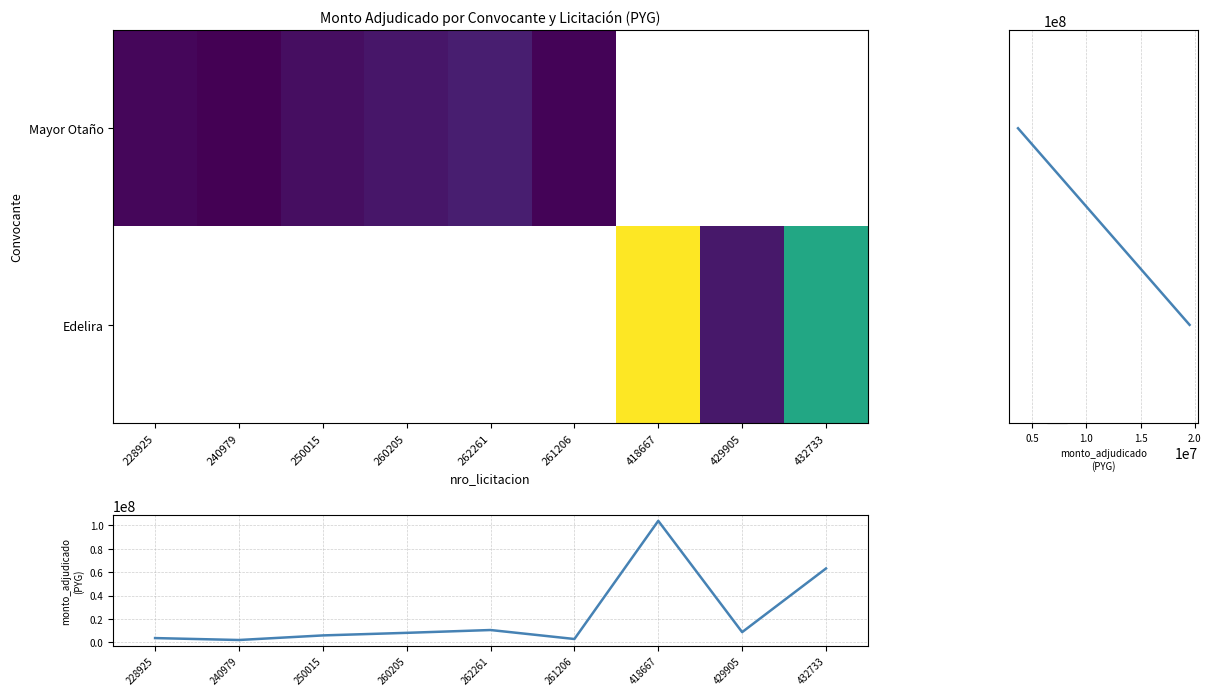

True or false: the data shows 103706113 at 418667.

True